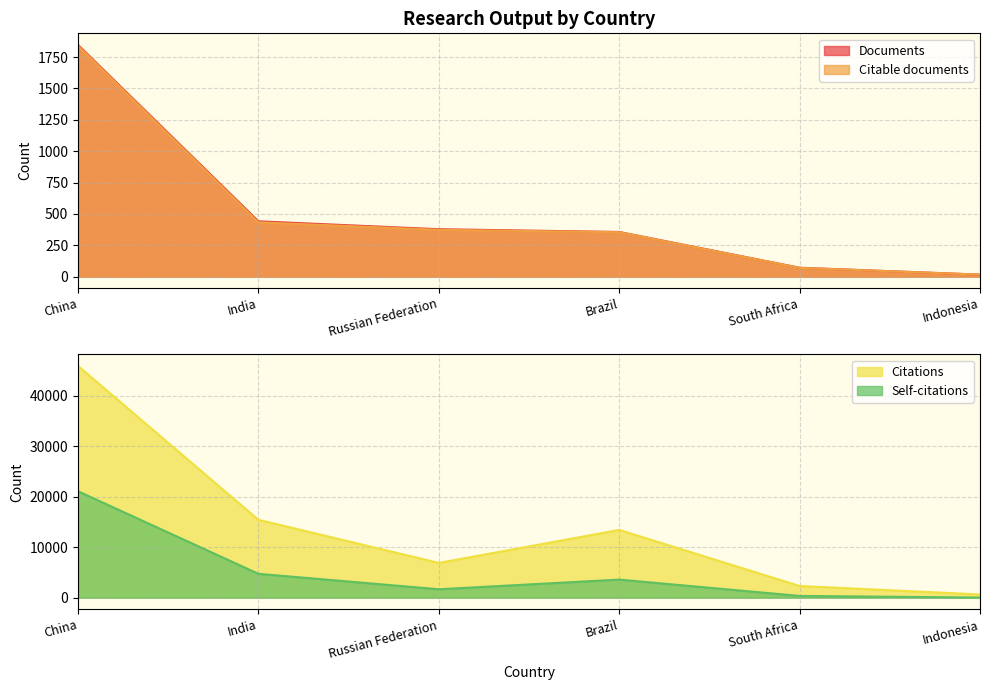

Rank the series at South Africa from highest to lowest value.

Citations, Self-citations, Documents, Citable documents